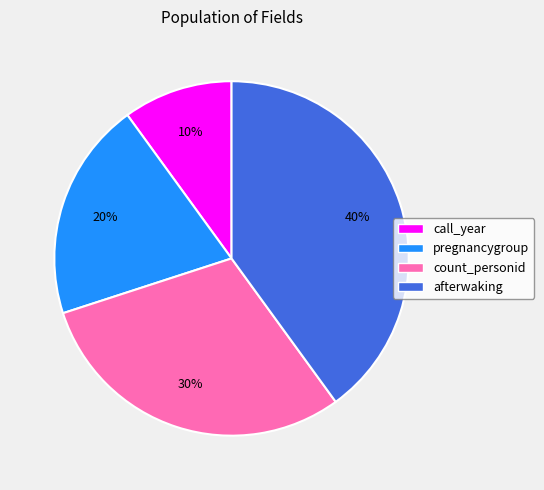

Rank the categories by value from highest to lowest.

afterwaking, count_personid, pregnancygroup, call_year